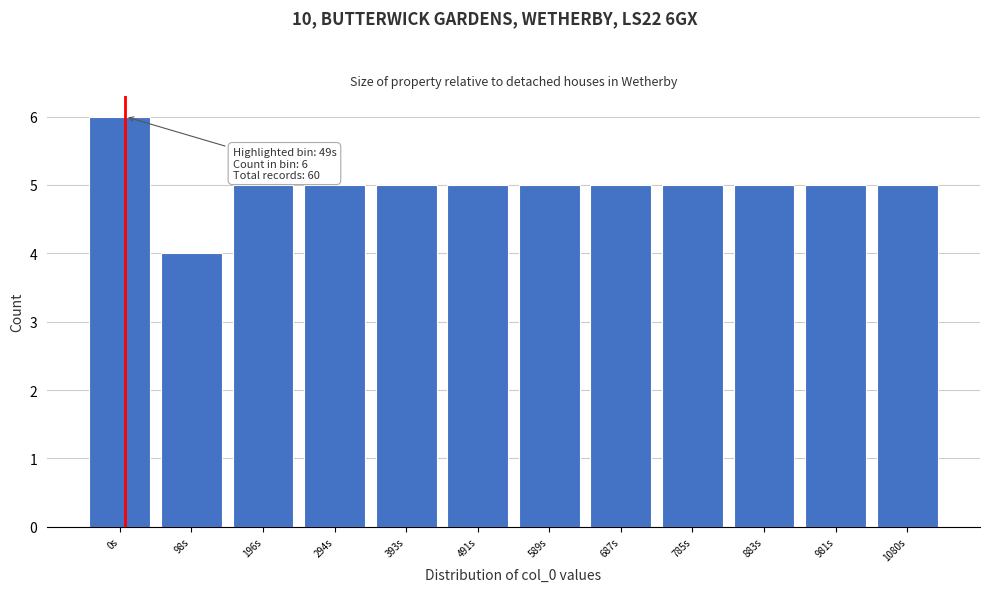

Reading left to right, what are all the values shown in this chart?

0s=6	98s=4	196s=5	294s=5	393s=5	491s=5	589s=5	687s=5	785s=5	883s=5	981s=5	1080s=5